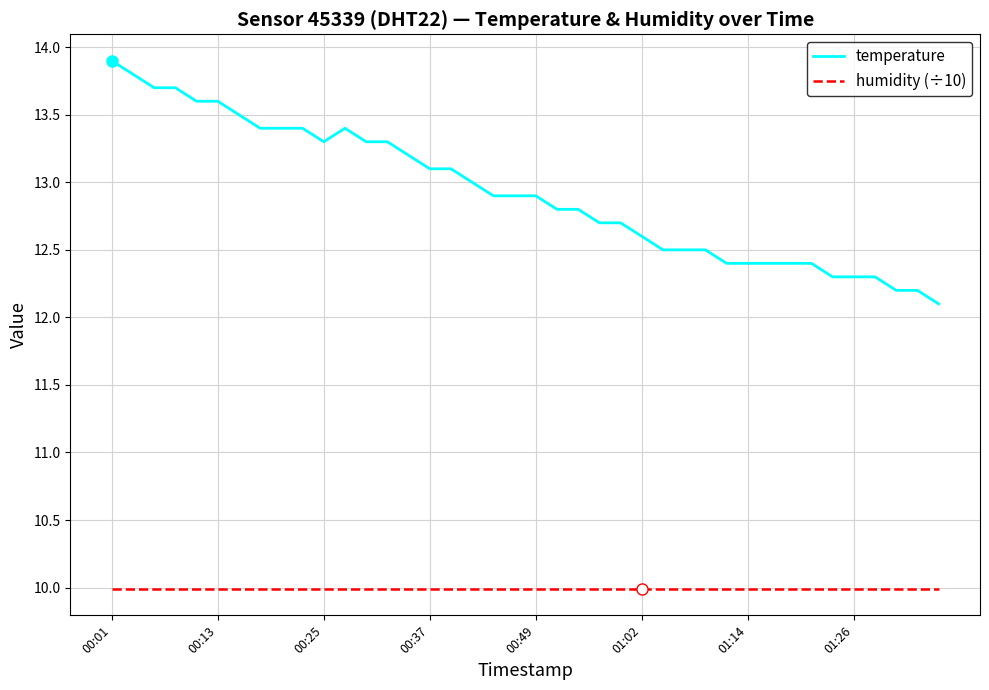

True or false: humidity (÷10) and temperature intersect in this chart.

False